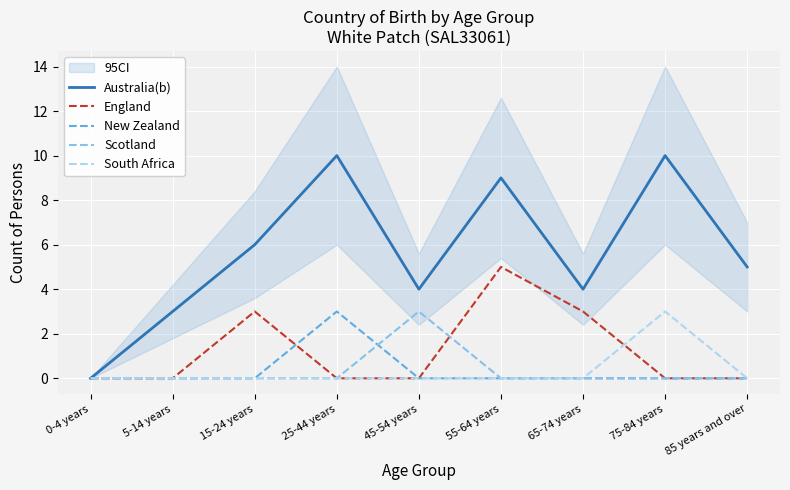

What is the maximum value shown in the chart?

10